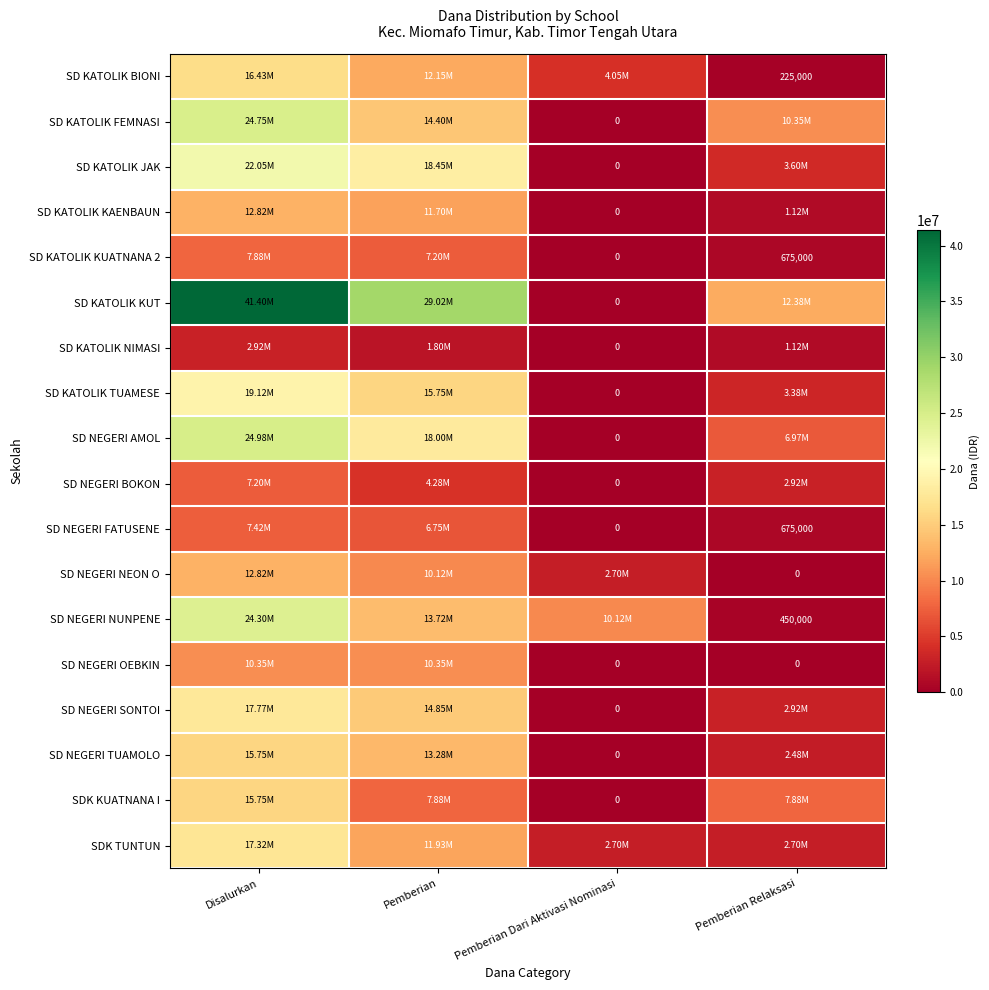

At which category is the sum across all series the highest?

Disalurkan